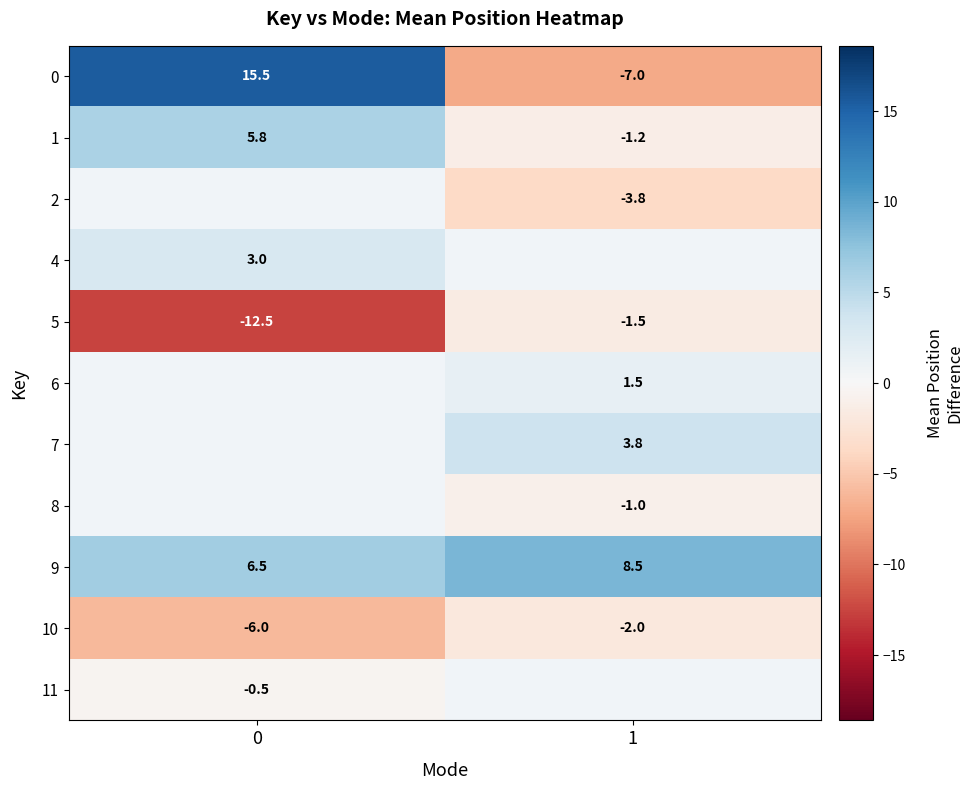

Rank the categories by 0 value from lowest to highest.

1, 0